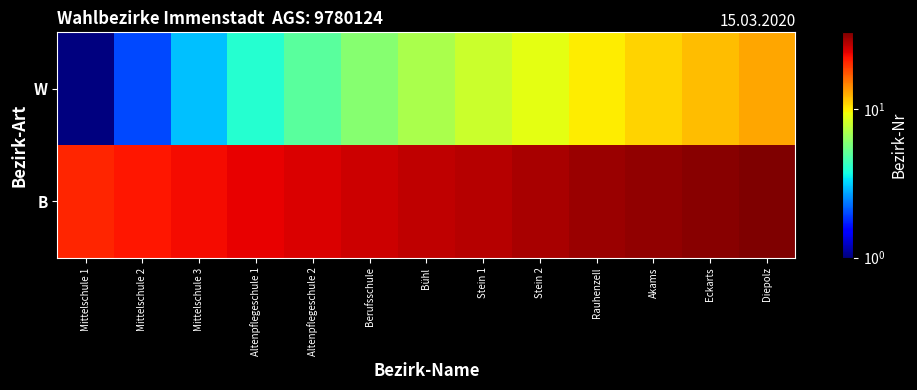

How many series are shown in this chart?

2